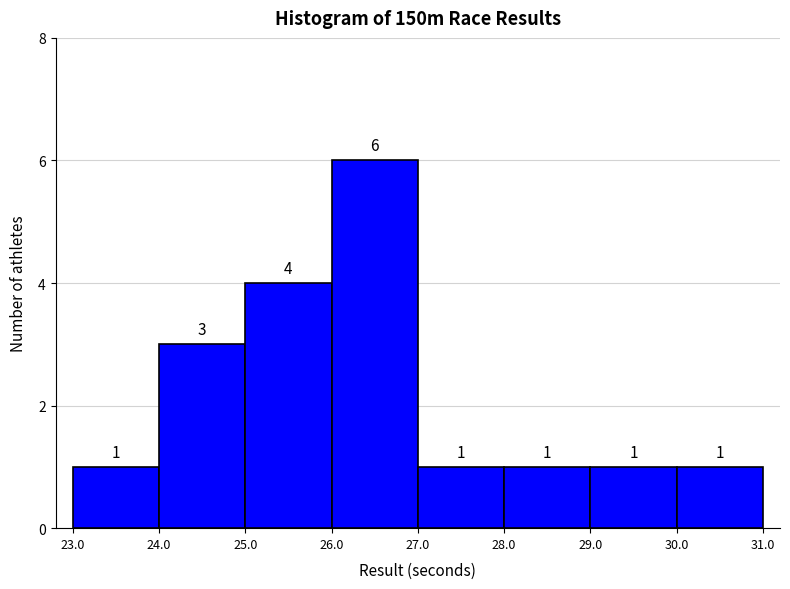

Reading left to right, list every bar in this chart as the range it spans on the x-axis followed by its height.

23.0 to 24.0: 1
24.0 to 25.0: 3
25.0 to 26.0: 4
26.0 to 27.0: 6
27.0 to 28.0: 1
28.0 to 29.0: 1
29.0 to 30.0: 1
30.0 to 31.0: 1